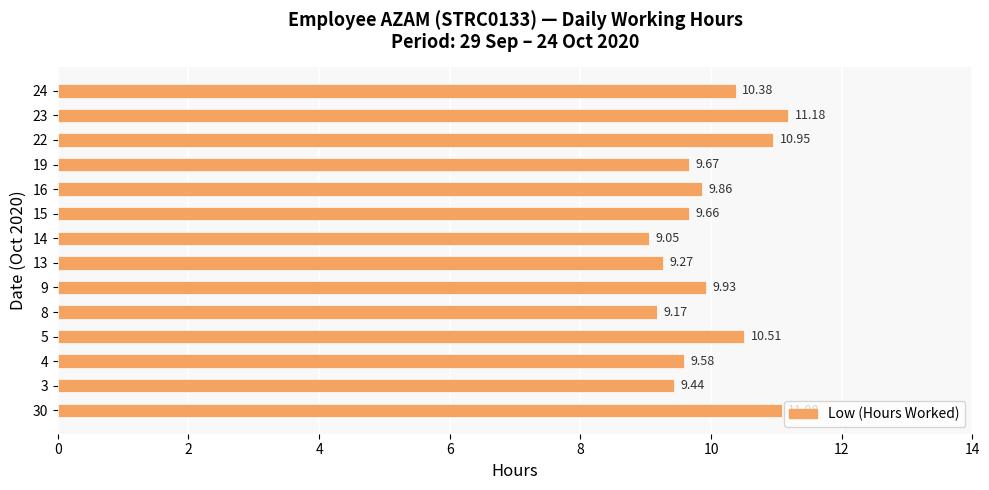

How many categories are shown in the chart?

14